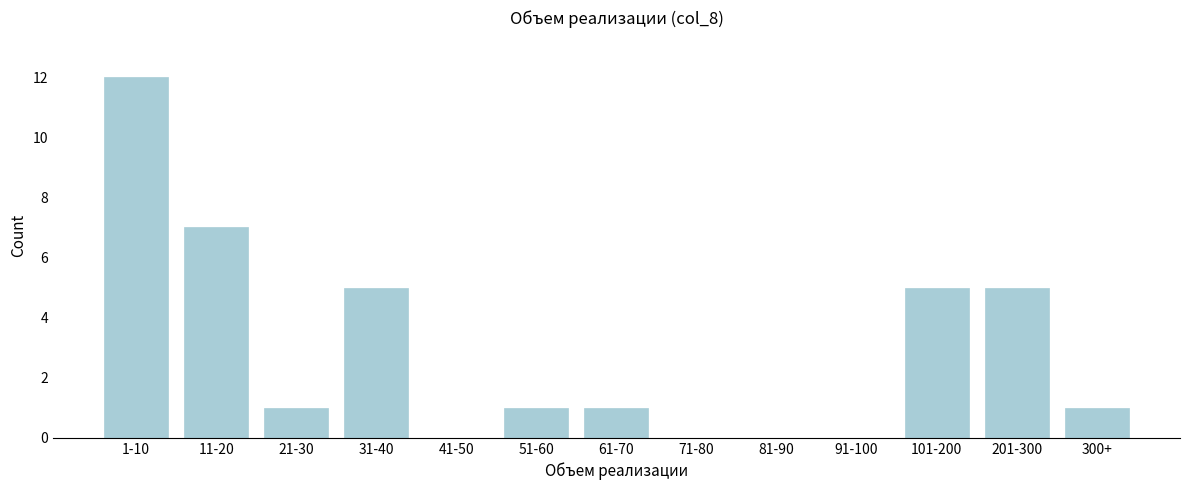

Reading left to right, list all the values displayed in this chart.

1-10=12	11-20=7	21-30=1	31-40=5	41-50=0	51-60=1	61-70=1	71-80=0	81-90=0	91-100=0	101-200=5	201-300=5	300+=1